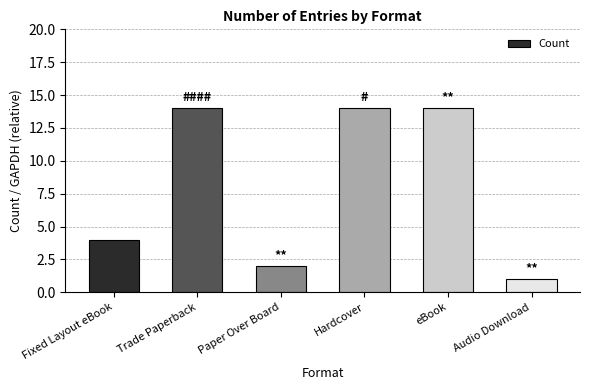

What is the sum of the values at eBook and Audio Download?

15